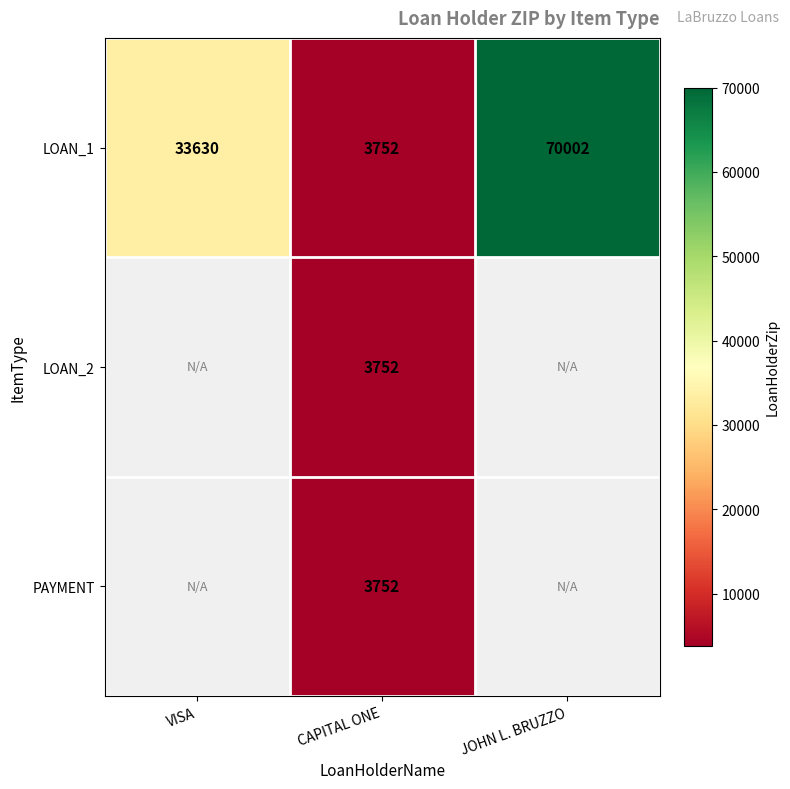

What is the greatest value displayed?

70002.0